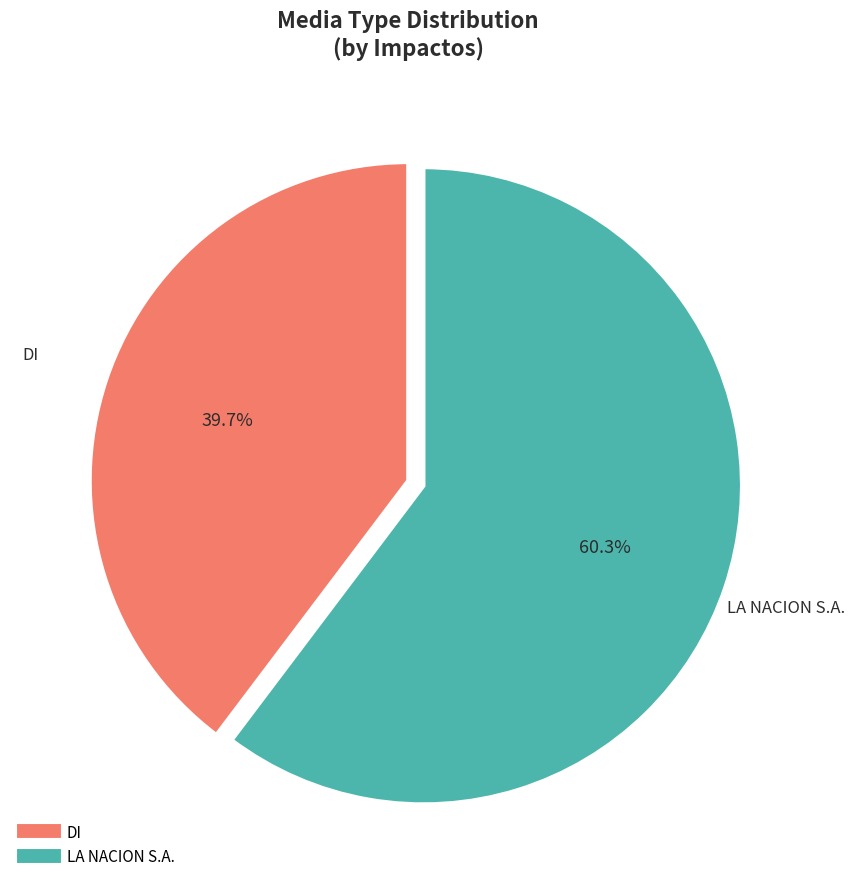

Is there any slice that represents more than half of the pie?

Yes